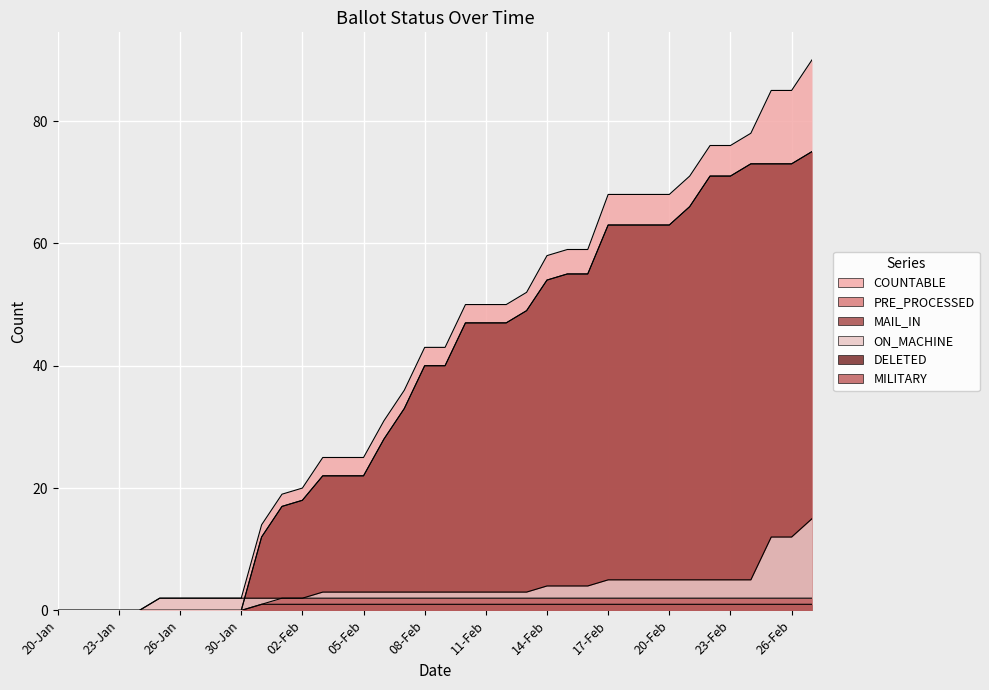

True or false: ON_MACHINE has more than 2 interior local peaks.

False